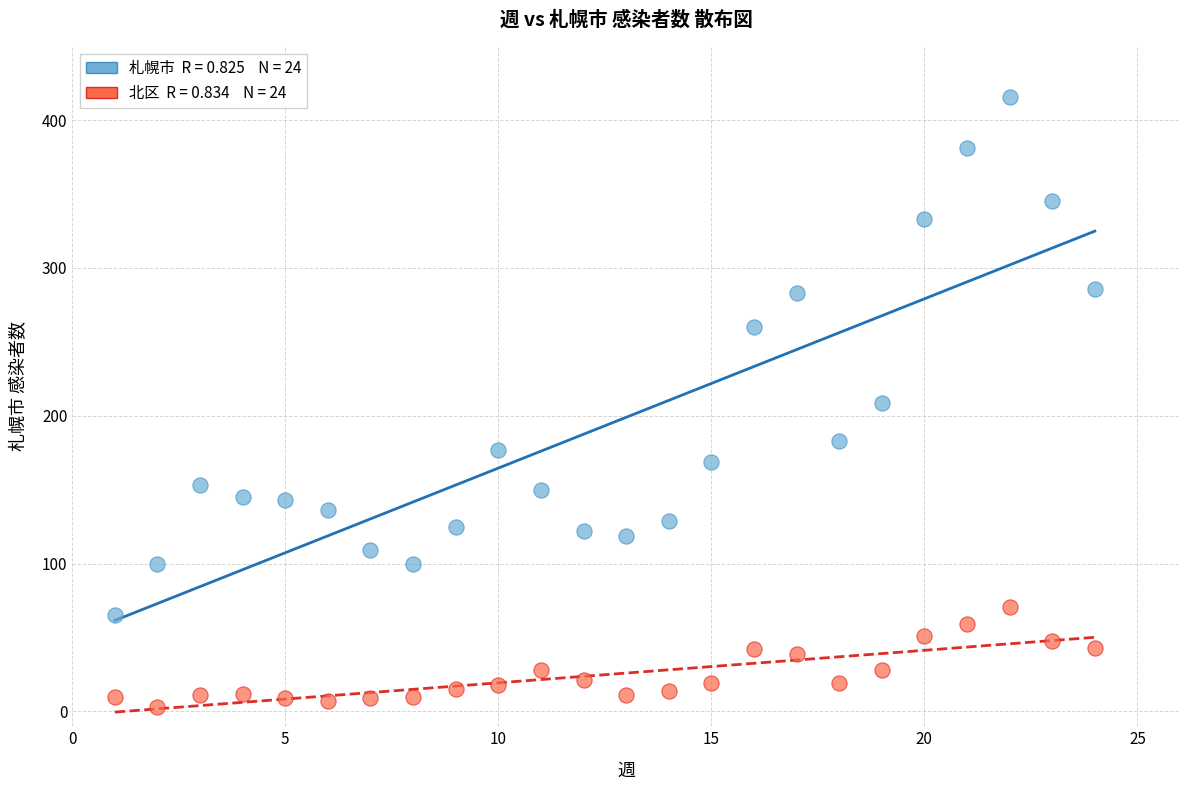

Across all data points, what is the range of Y values (max minus min)?

413